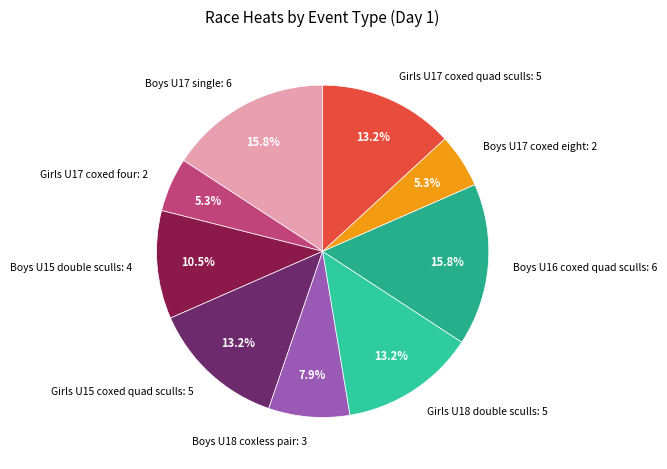

How many slices are in this pie chart?

9